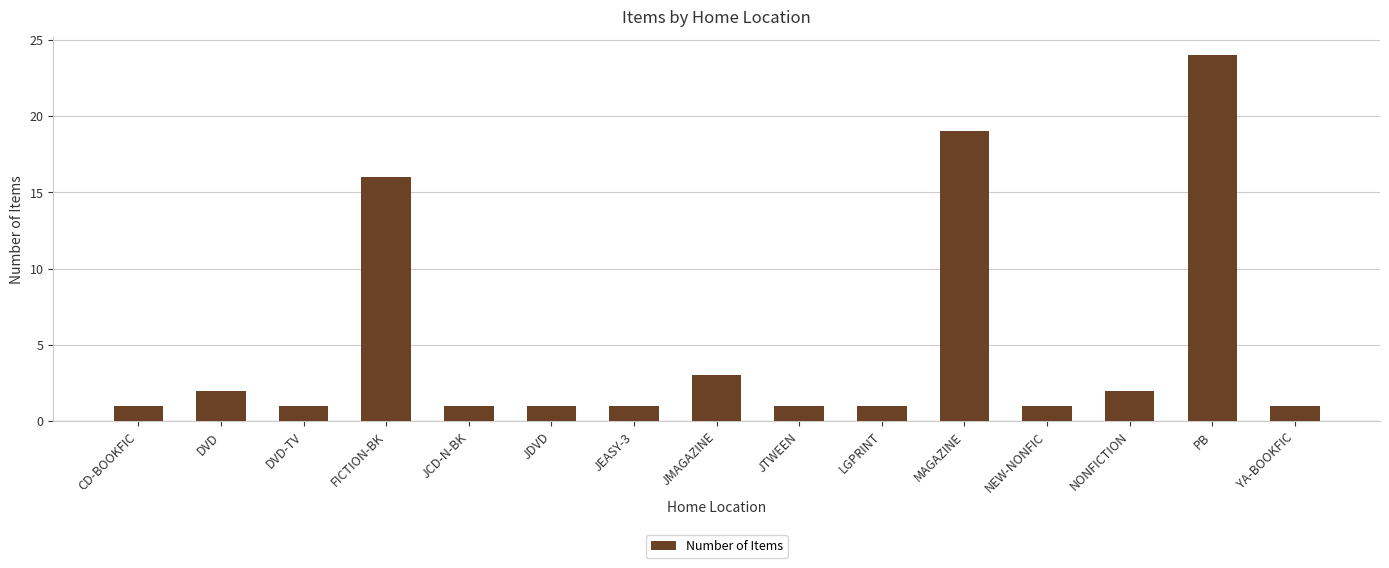

Between LGPRINT and DVD, which is larger?

DVD